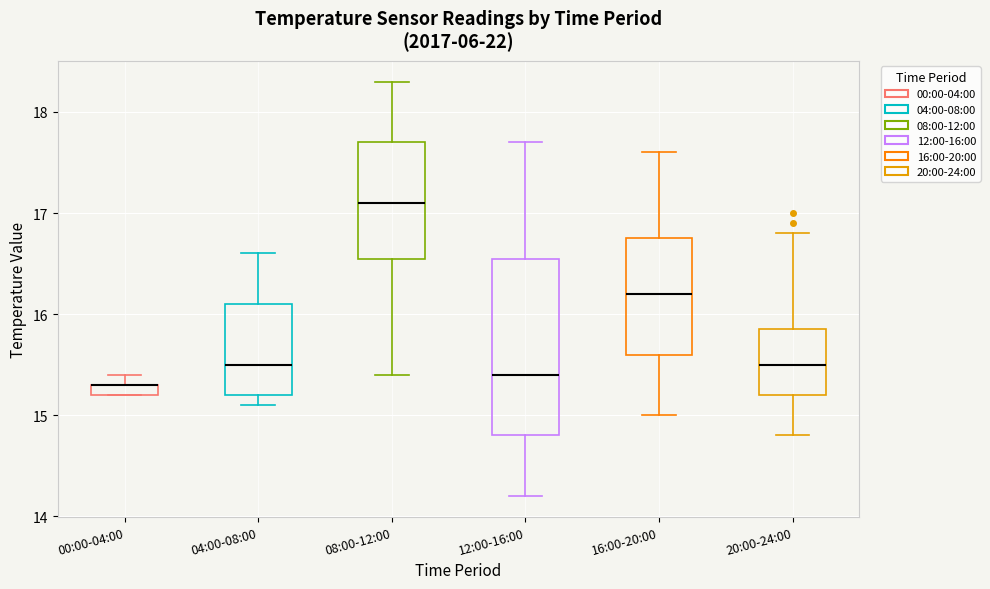

Comparing the boxes themselves (not the whiskers), which one is the tallest?

12:00-16:00